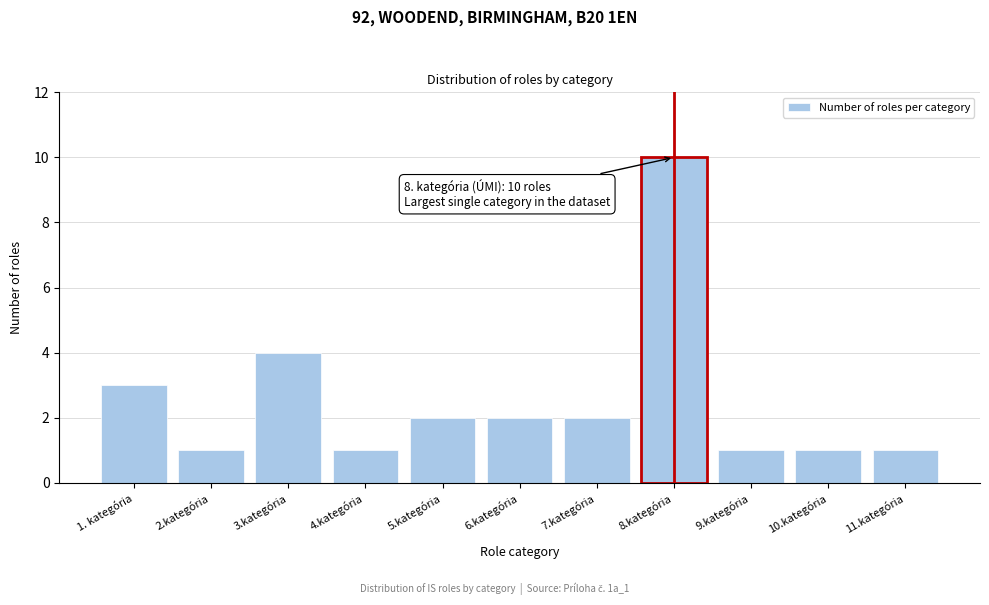

Reading left to right, extract all data points from this chart.

3	1	4	1	2	2	2	10	1	1	1